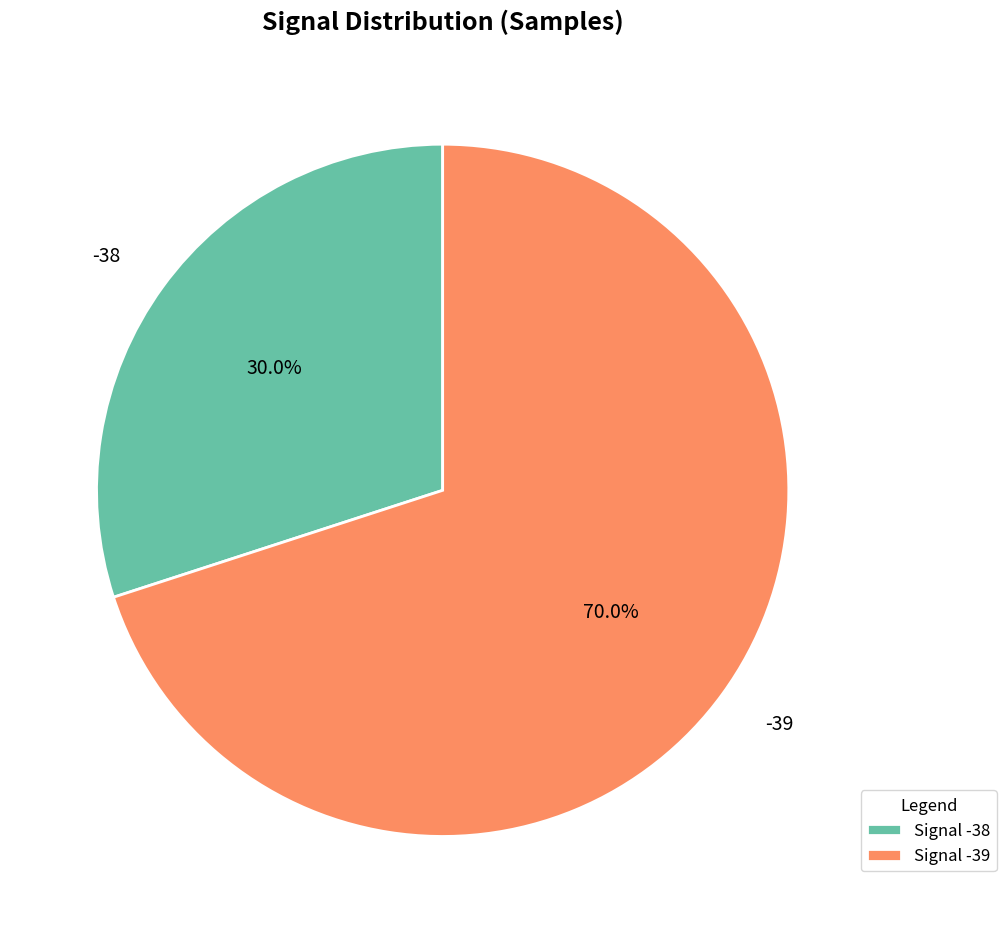

Is there a majority slice in this chart?

Yes